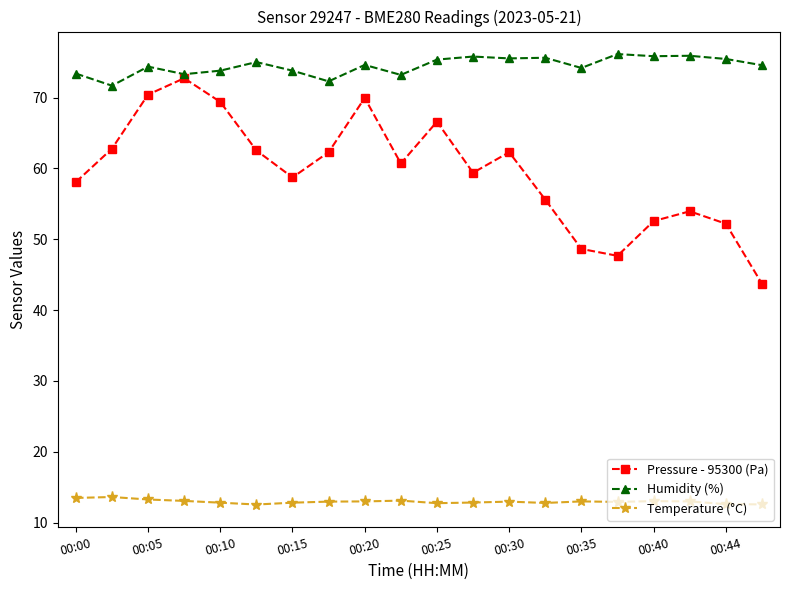

What is the difference between the second highest and minimum values in the Humidity (%) series?

4.2